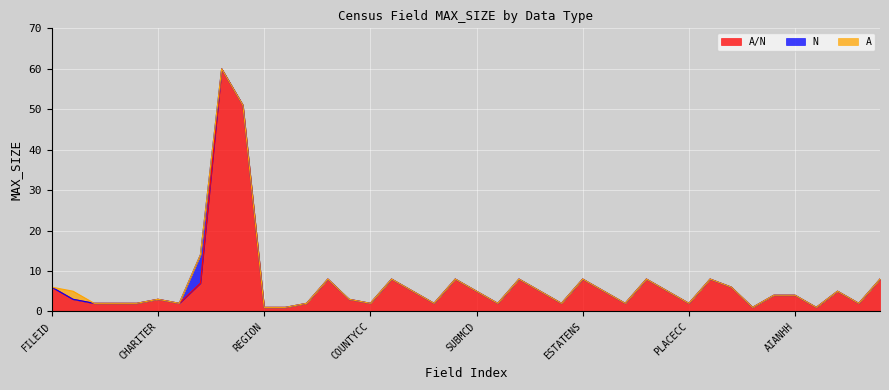

Is the value of A at GEOCOMP greater than the value of A/N at BLKGRP?

No